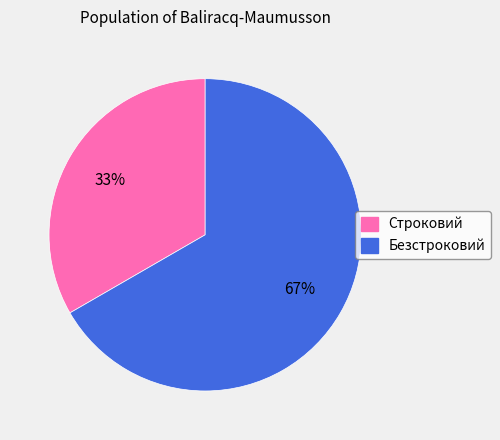

To the nearest percent, what portion does Безстроковий represent?

67%